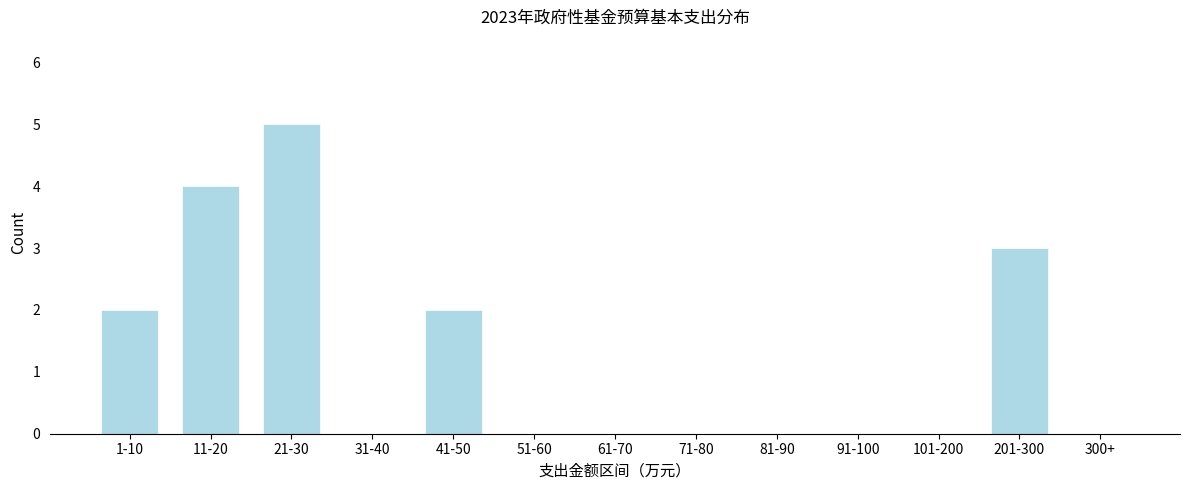

Reading left to right, extract all data points from this chart.

1-10=2	11-20=4	21-30=5	31-40=0	41-50=2	51-60=0	61-70=0	71-80=0	81-90=0	91-100=0	101-200=0	201-300=3	300+=0